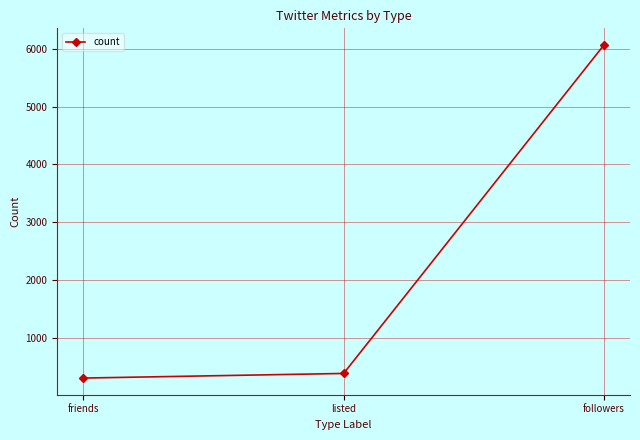

How many lines are shown in the chart?

1